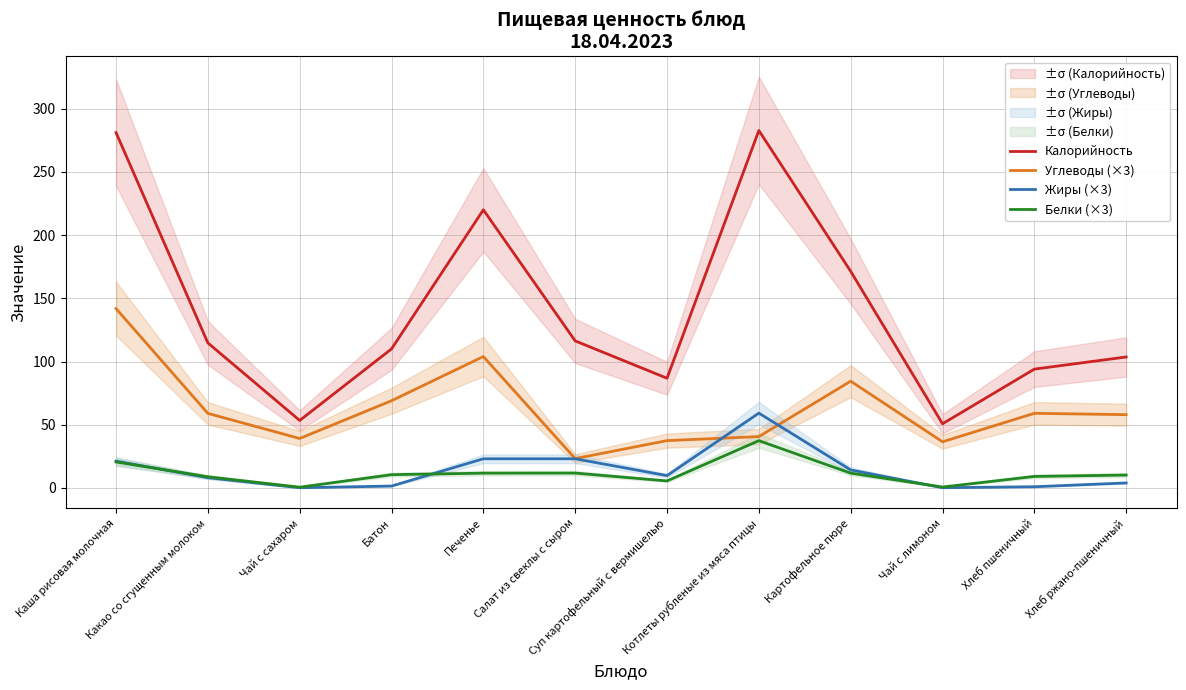

What is the average value of the Калорийность series?

140.4